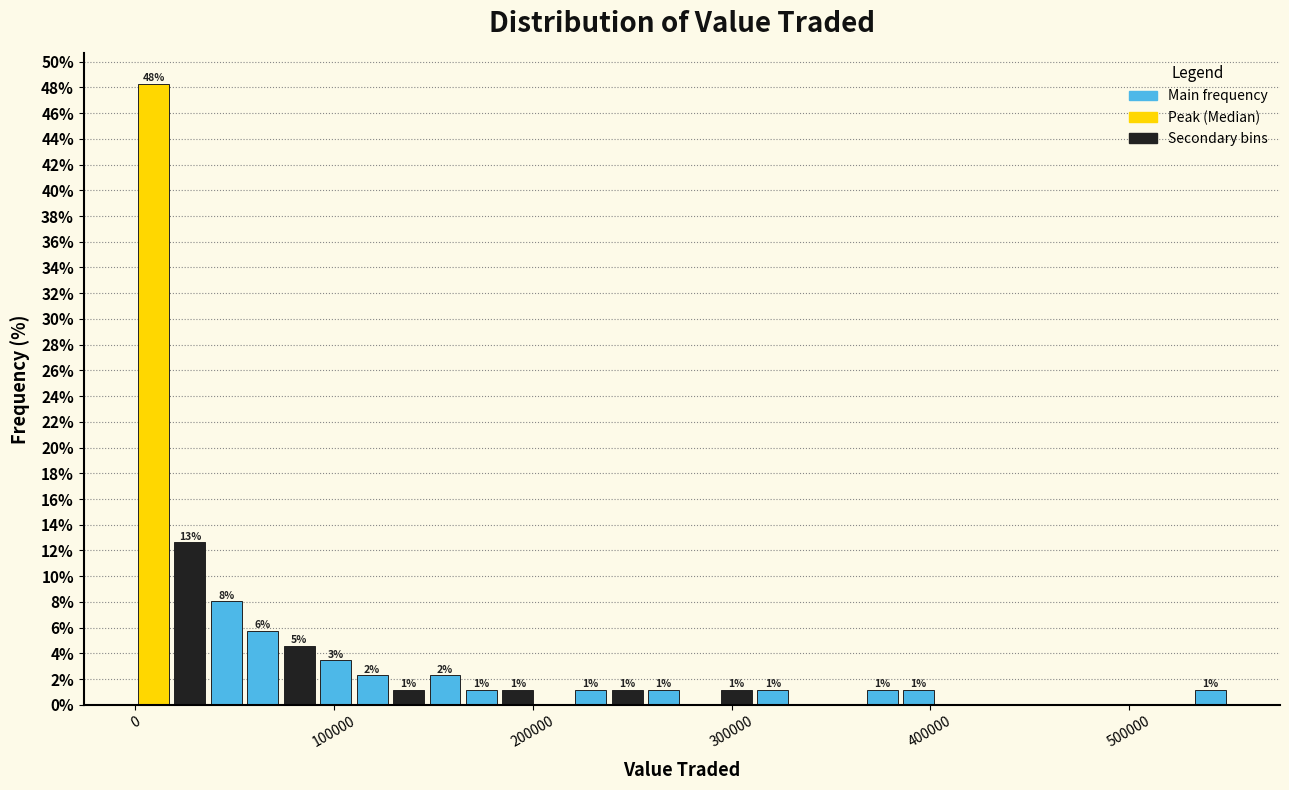

Around what value on the x-axis is the tallest bar? Give the approximate position of its centre, as read against the axis.

10000